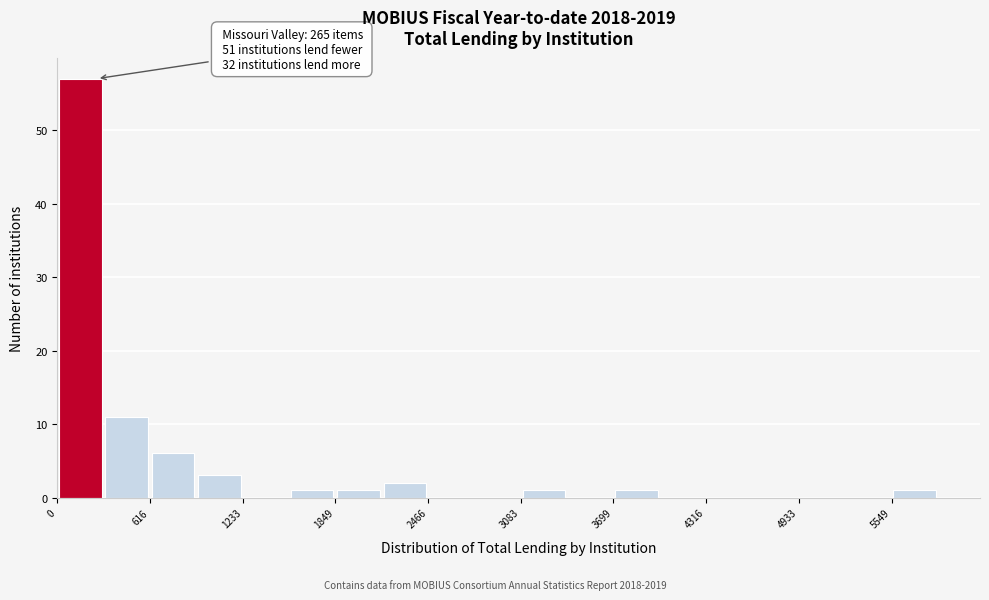

Read against the x-axis, roughly where is the centre of the tallest bar?

200